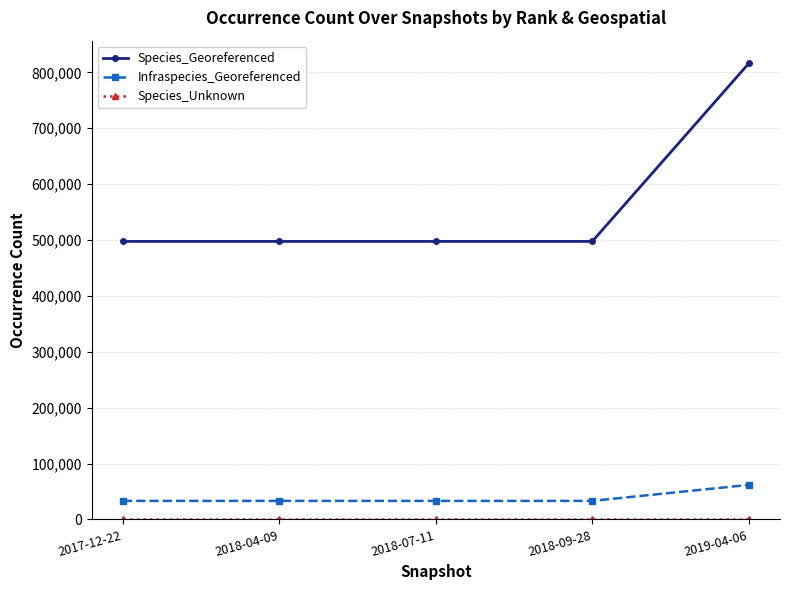

True or false: Species_Georeferenced has more than 1 interior local peaks.

False